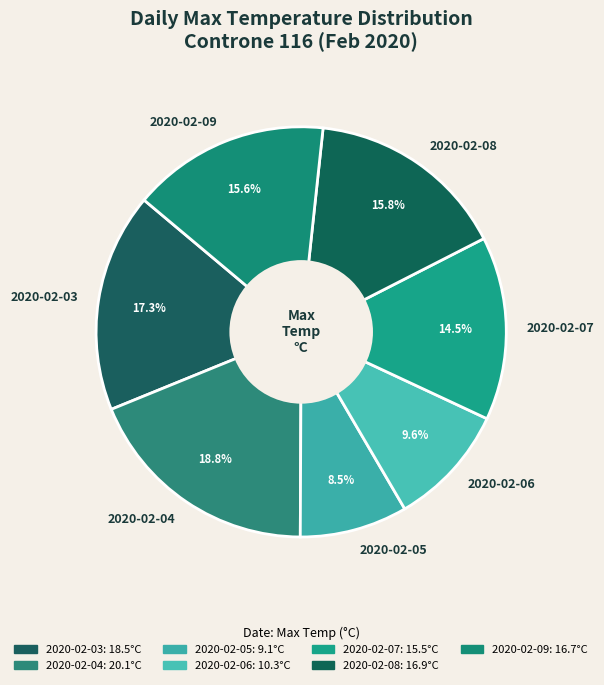

Which has a higher value, 2020-02-04 or 2020-02-09?

2020-02-04